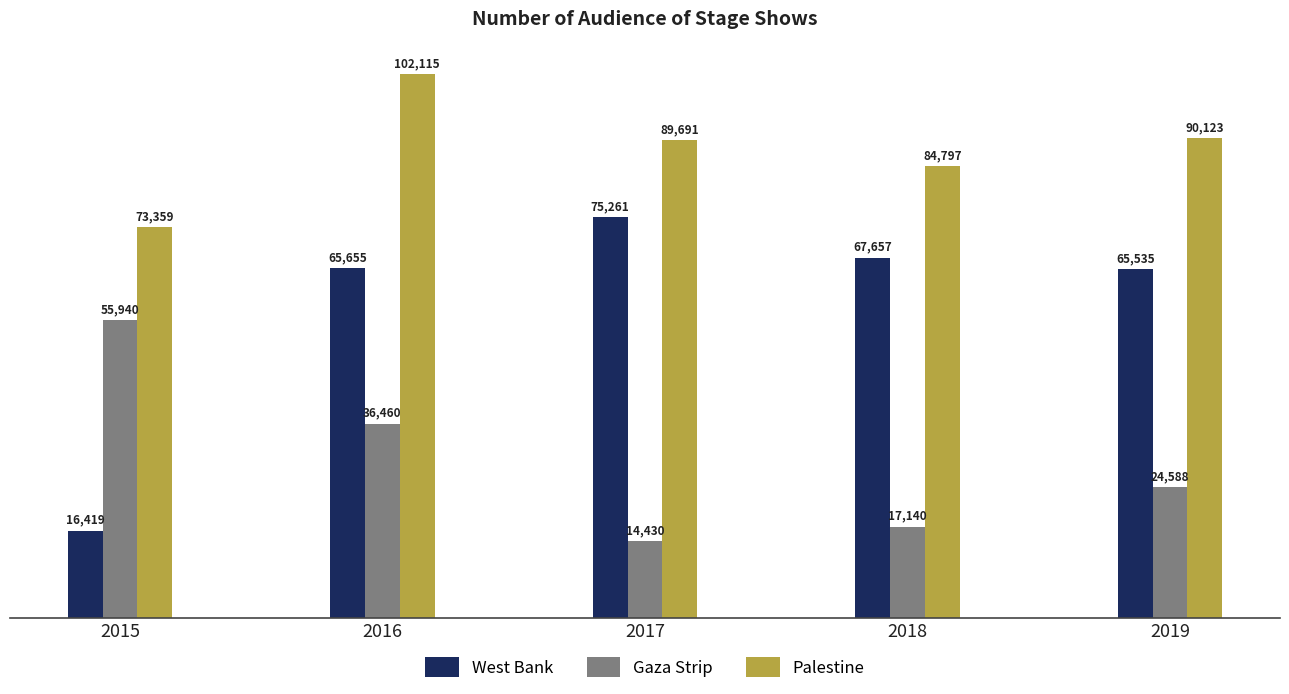

Reading left to right, transcribe all the data shown in this chart.

West Bank: 2015=16419	2016=65655	2017=75261	2018=67657	2019=65535
Gaza Strip: 2015=55940	2016=36460	2017=14430	2018=17140	2019=24588
Palestine: 2015=73359	2016=102115	2017=89691	2018=84797	2019=90123